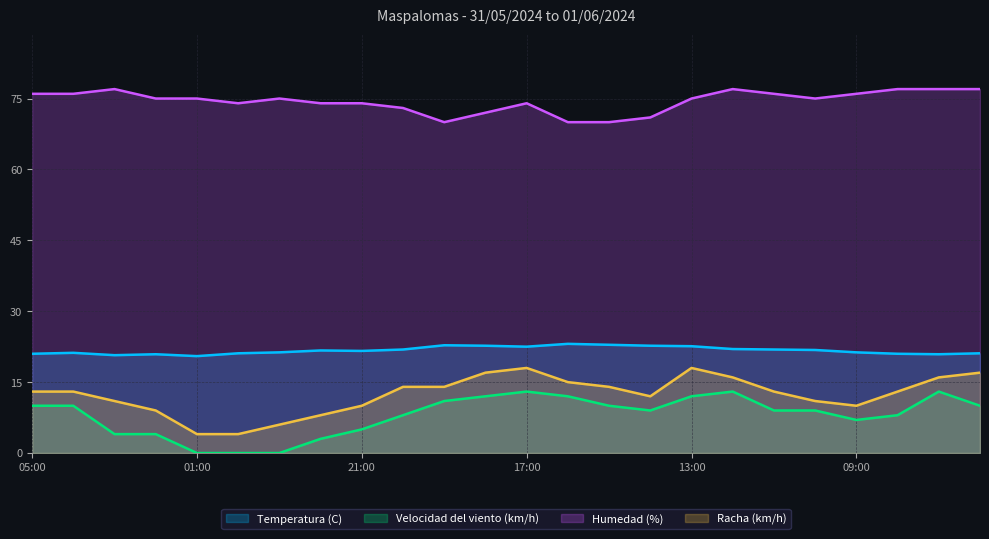

How many data points in Racha (km/h) are less than 13?

10